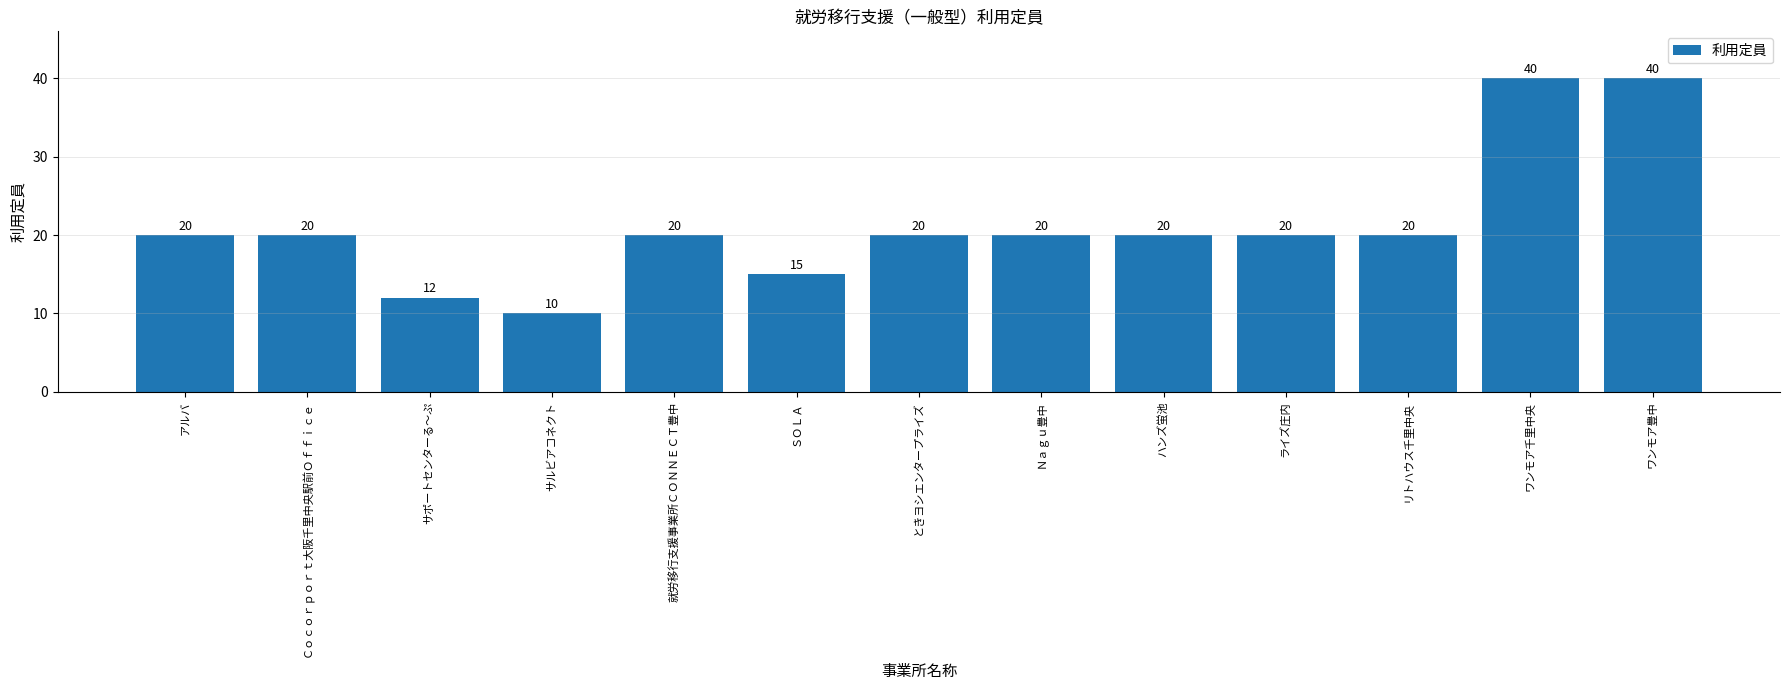

Which category has the lowest value across all series?

サルビアコネクト